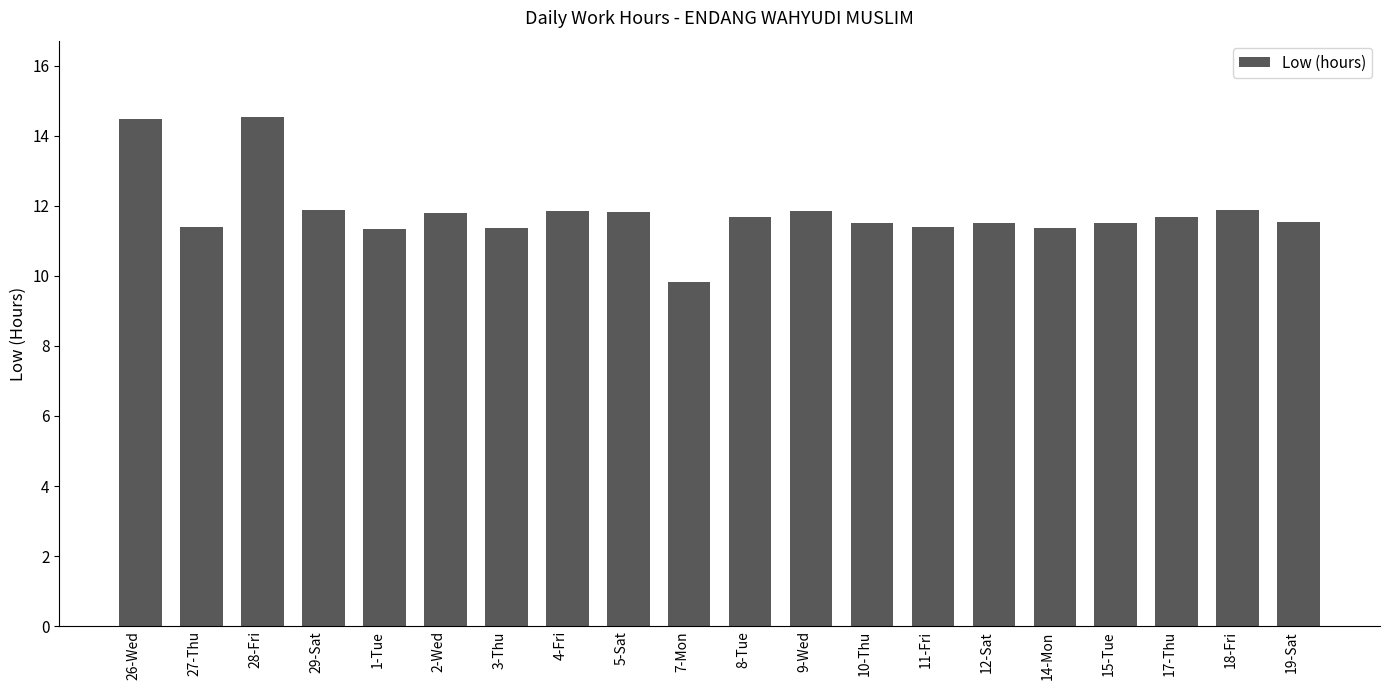

Between 14-Mon and 19-Sat, which is larger?

19-Sat